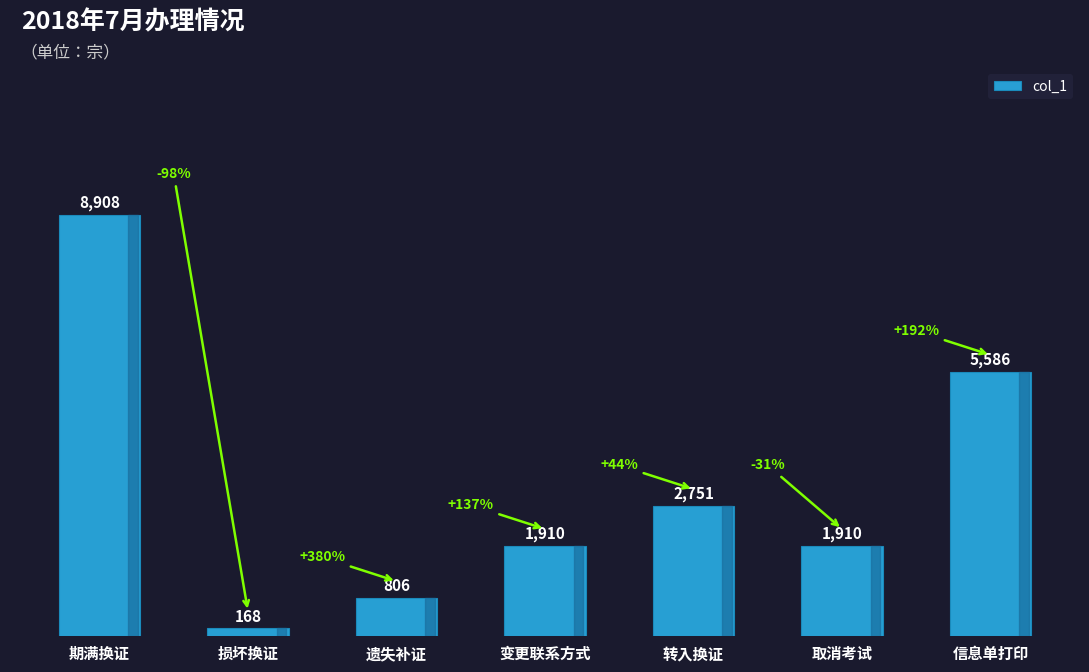

How many distinct data groups are displayed?

1